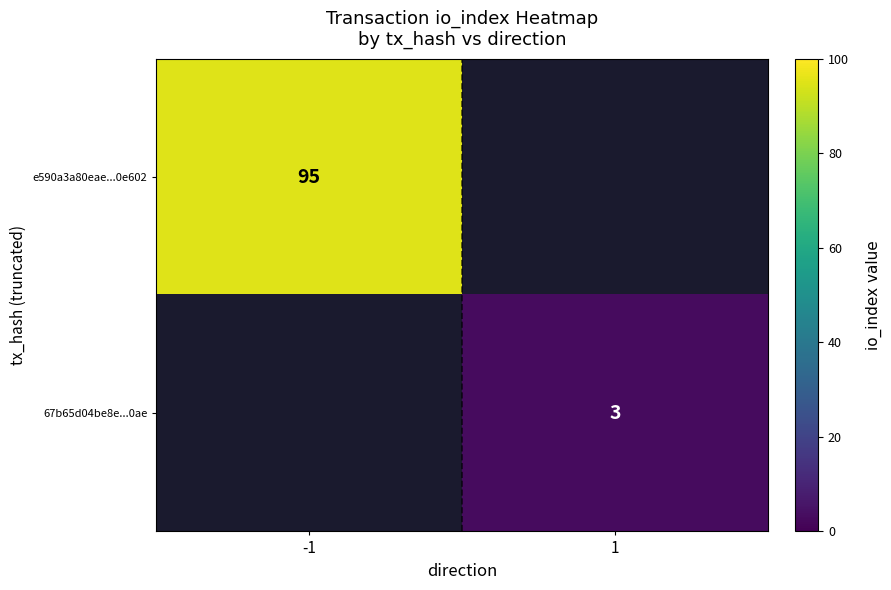

At how many categories does at least one series exceed 52?

1